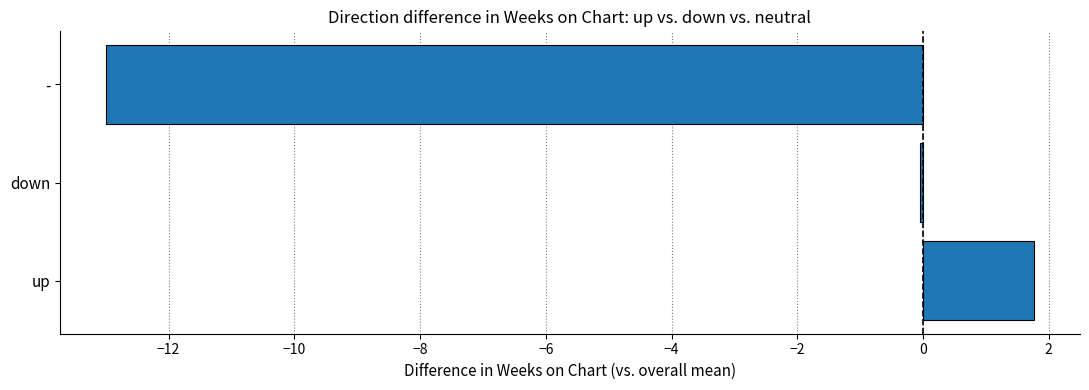

Read the value at up.

1.8